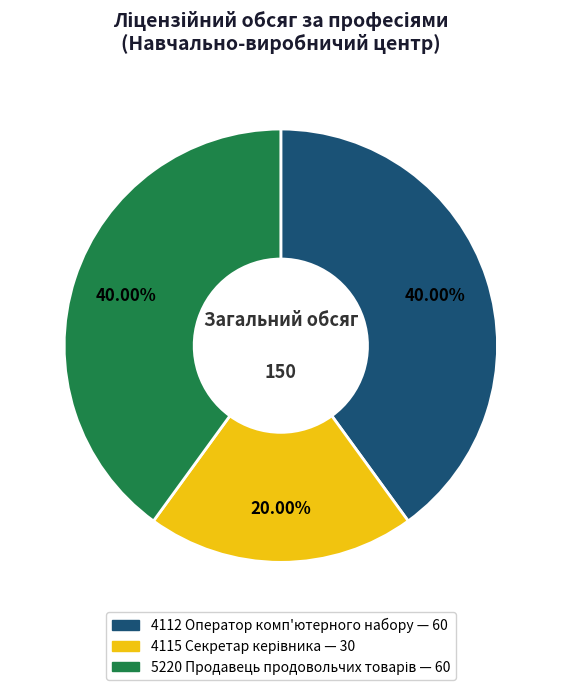

Does 4112 Оператор комп'ютерного набору account for over 50% of the chart?

No